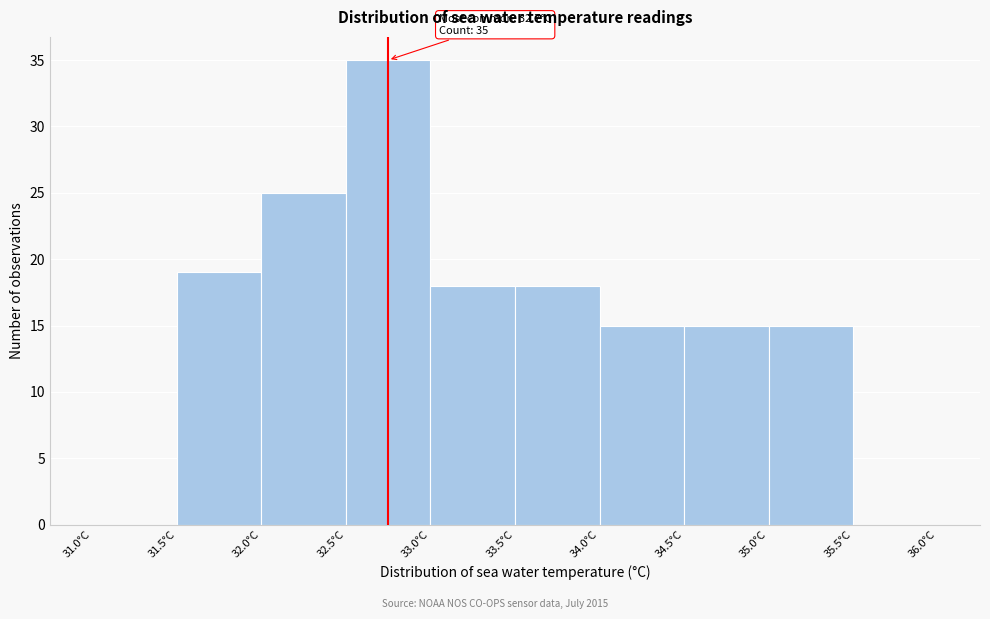

Which range on the x-axis has the tallest bar?

32.5 to 33.0